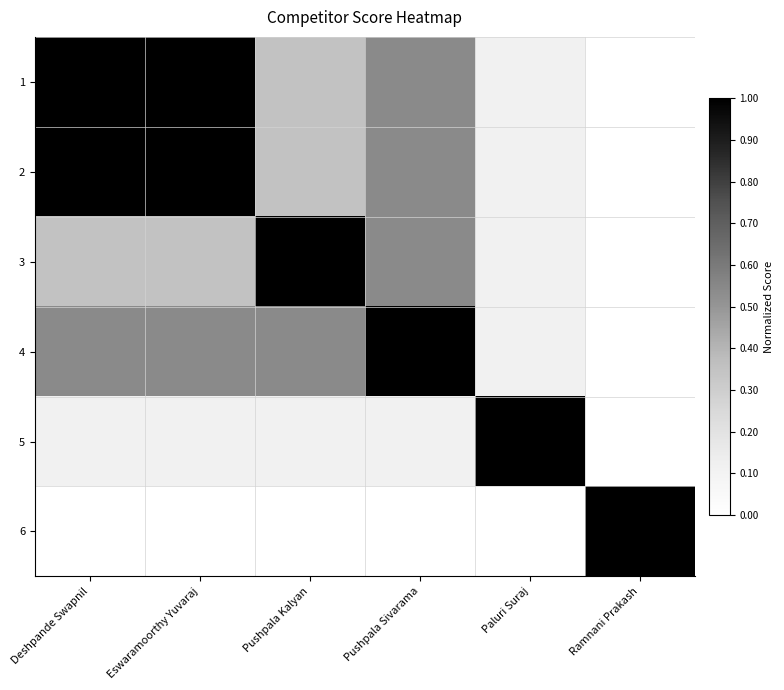

At Paluri Suraj, list the series in order from largest to smallest.

5, 1, 2, 3, 4, 6